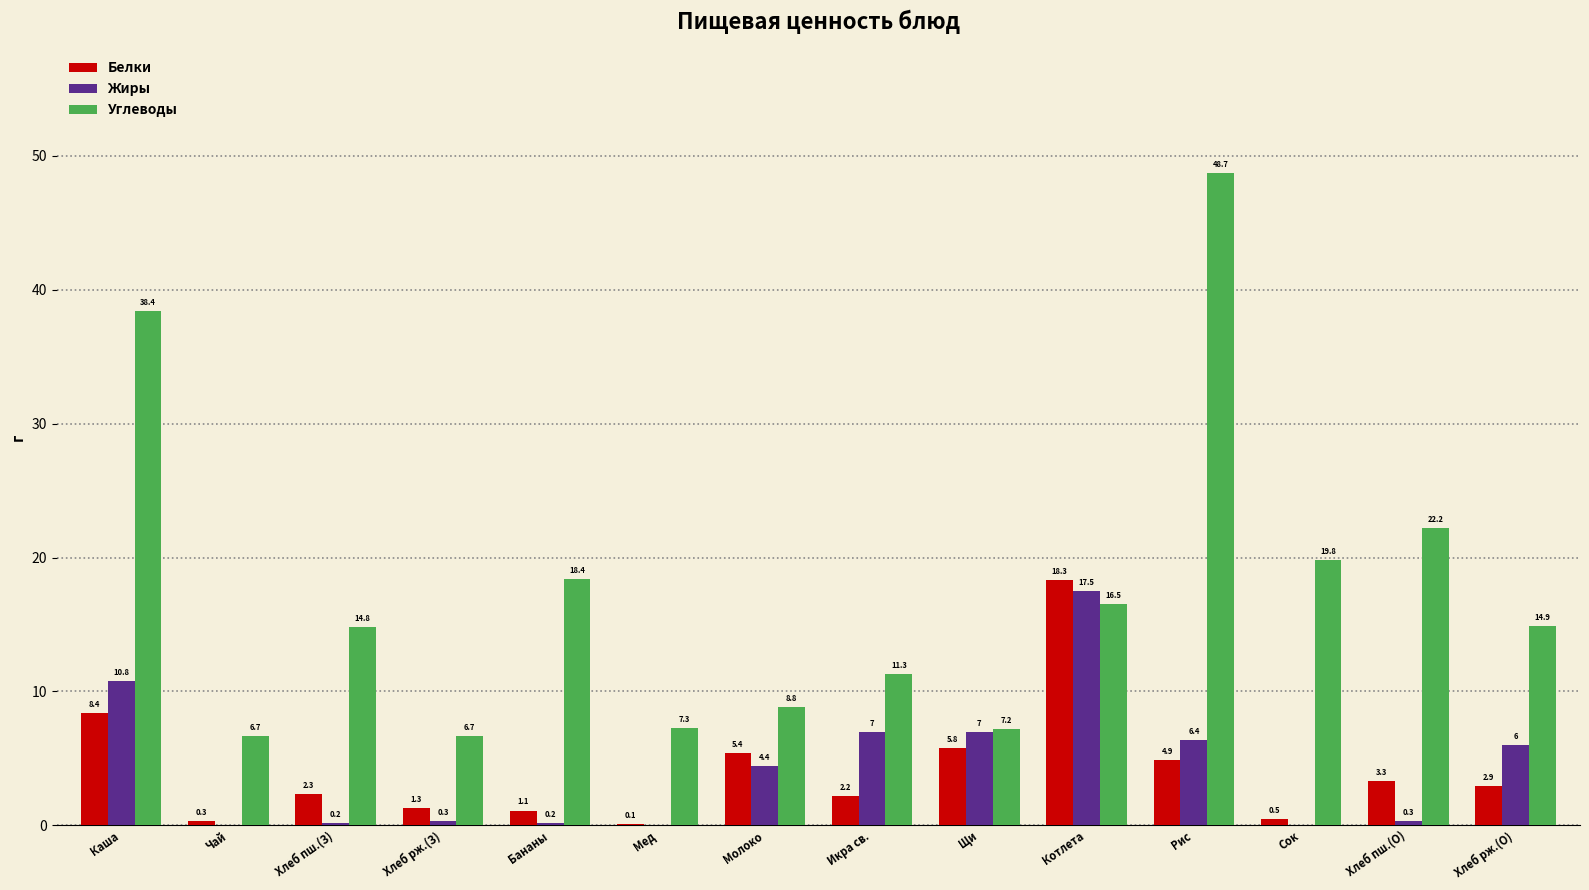

Where is Белки nearest to the value 9?

Каша